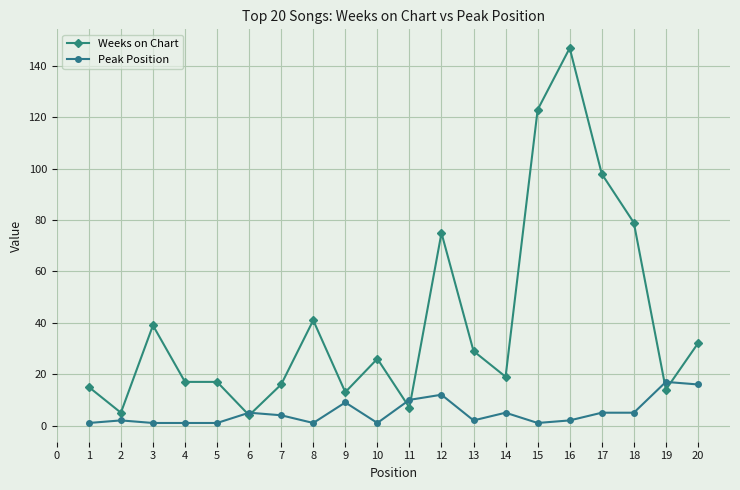

Where is the first local maximum for Weeks on Chart?

3